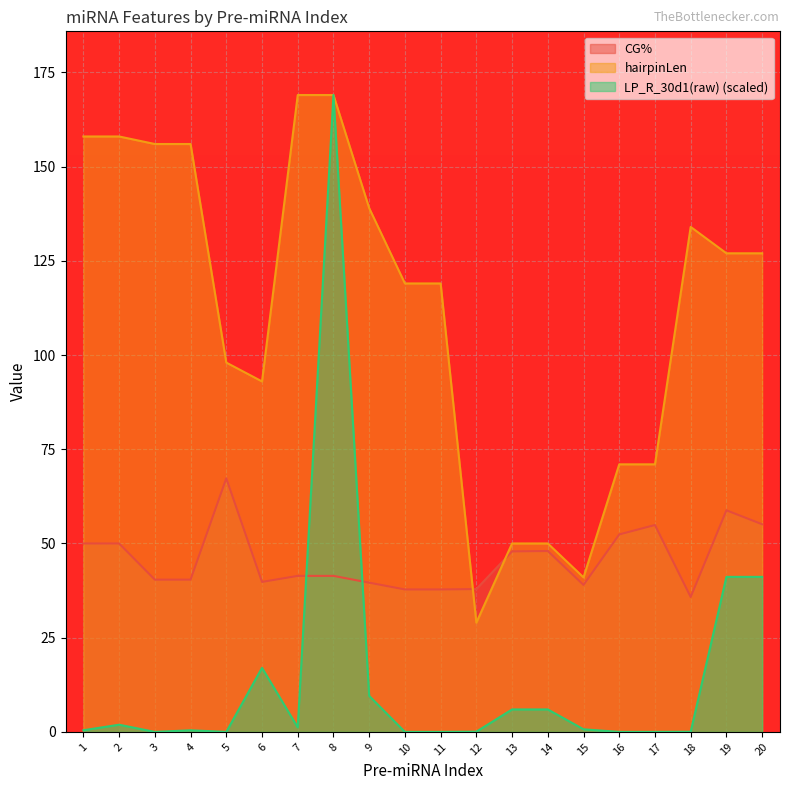

Where is the first local minimum for CG%?

6